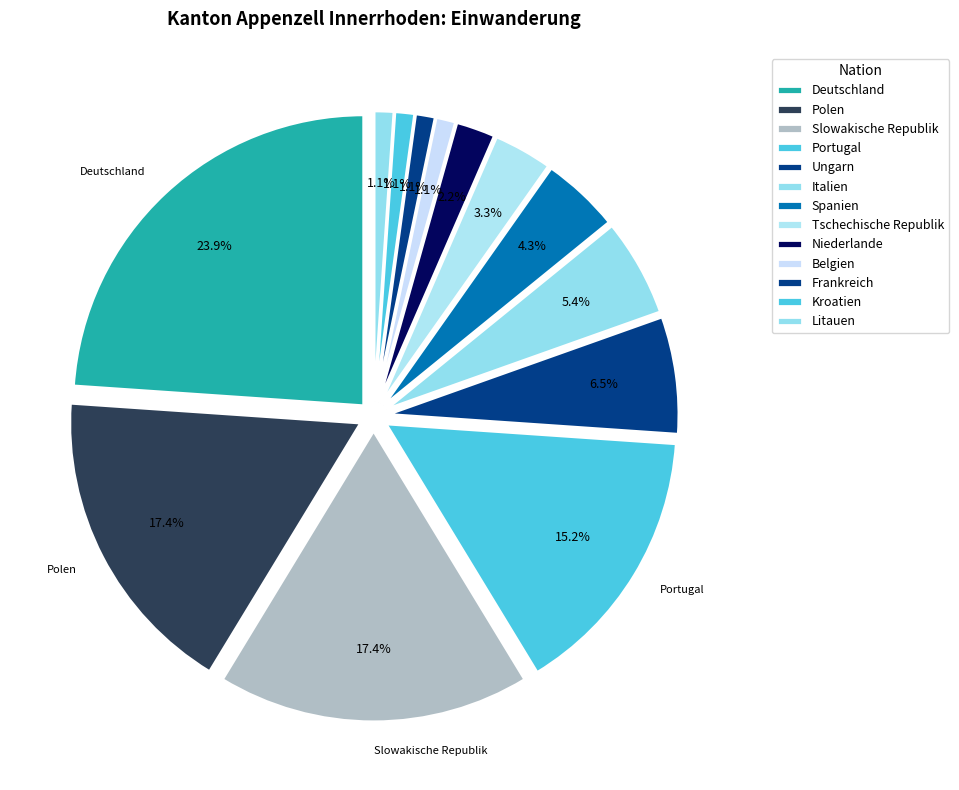

Is Litauen the majority of the pie?

No